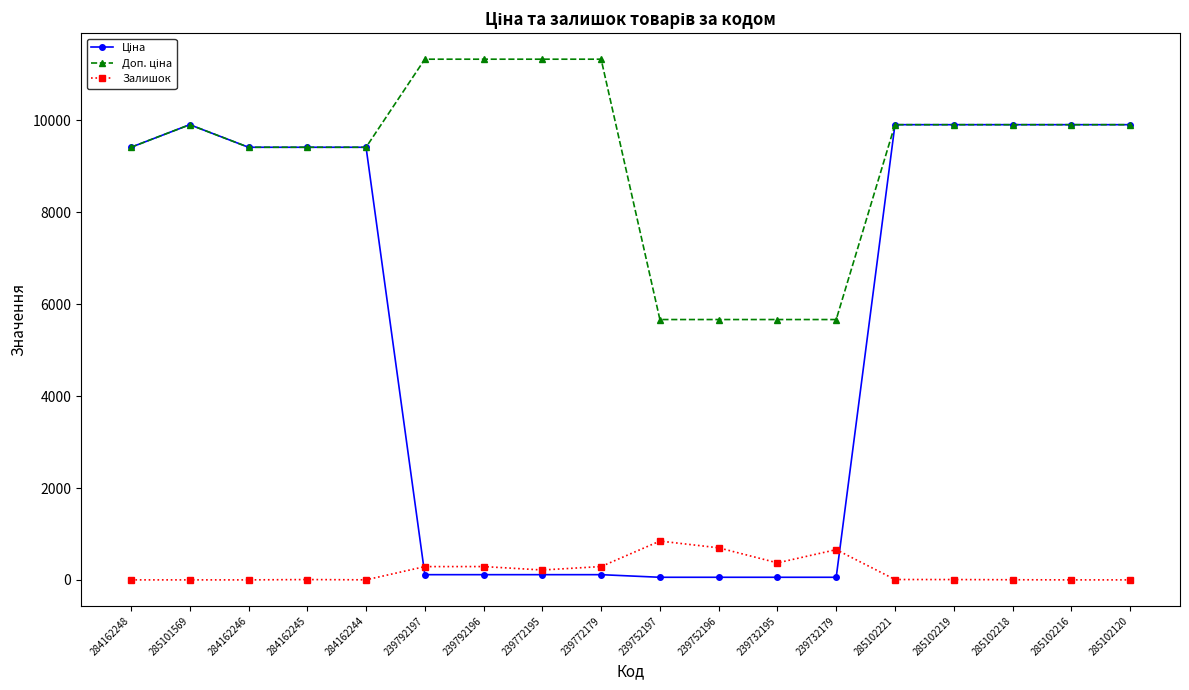

At how many categories does at least one series exceed 1370?

18